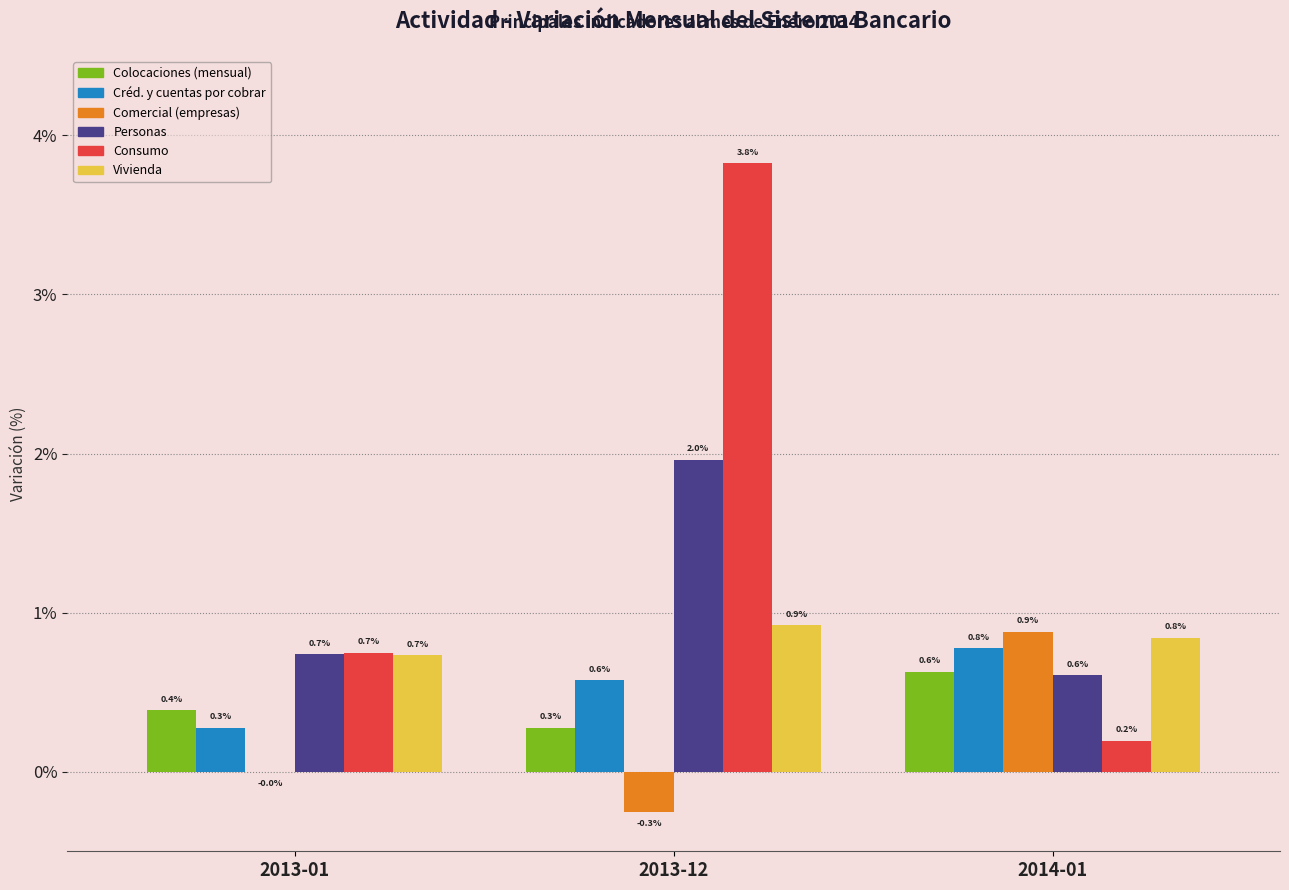

What is the sum of all Colocaciones (mensual) values?

1.3